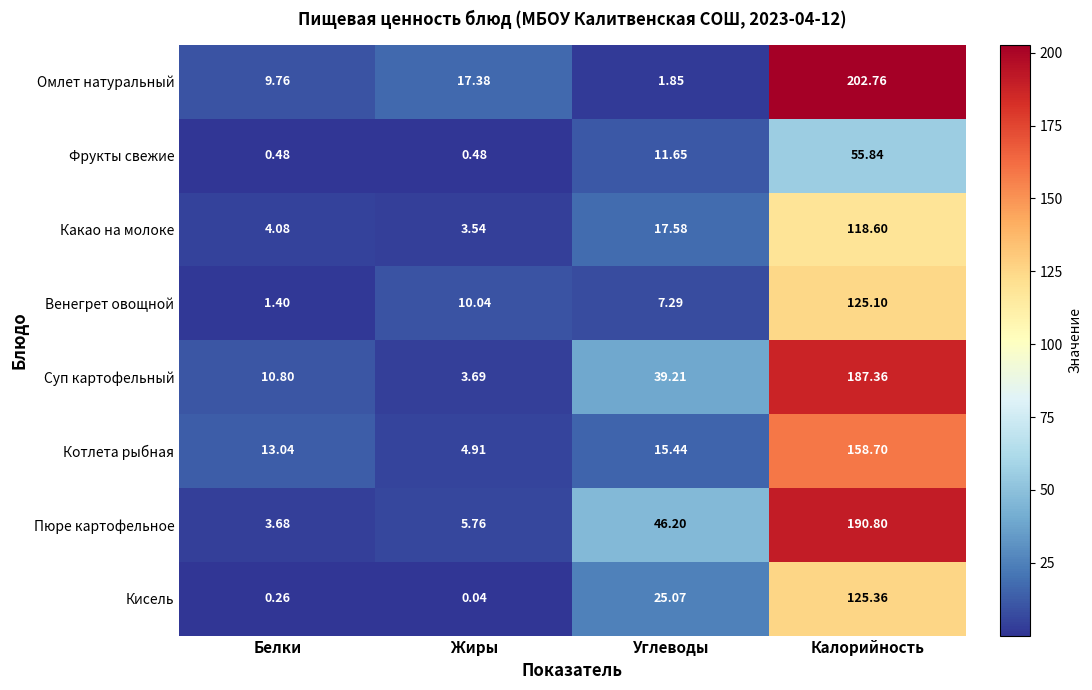

At which category does the chart reach its peak across all series?

Калорийность